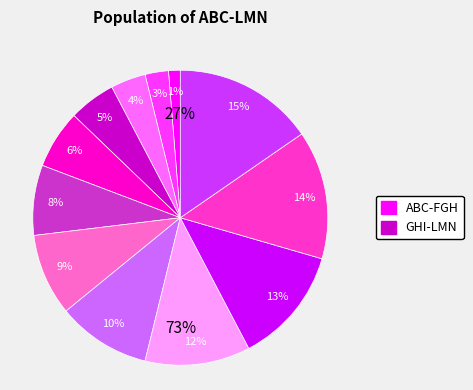

Do HIJ and FGH together represent more than half of the pie?

No